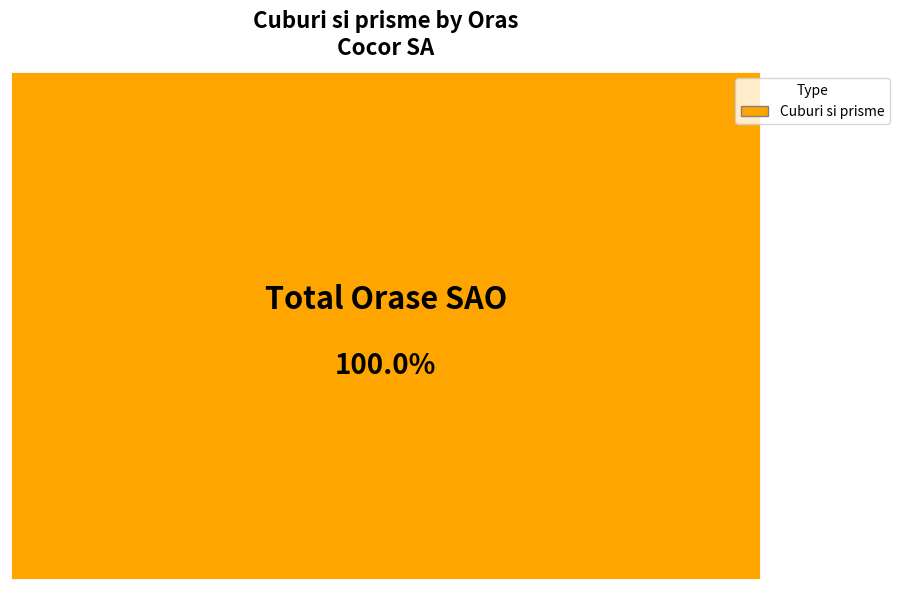

Is Rural the majority of the pie?

No